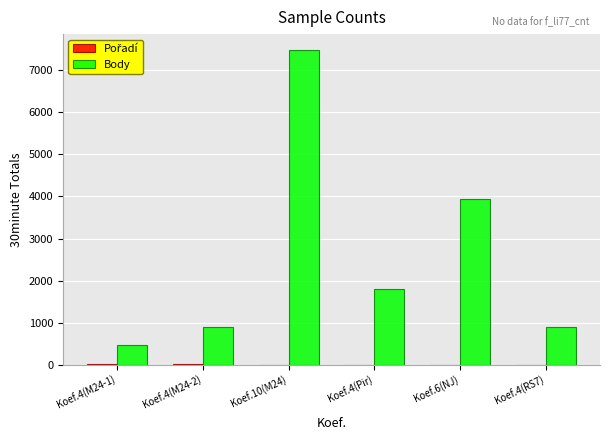

What is the total value across all series at Koef.4(RS7)?

913